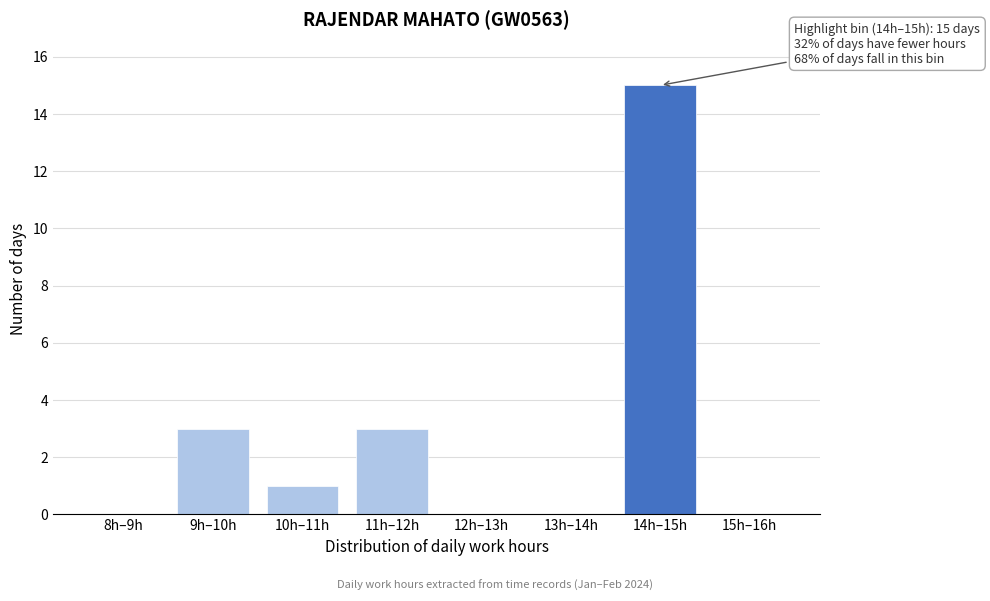

Reading right to left, what are all the values shown in this chart?

15h–16h=0	14h–15h=15	13h–14h=0	12h–13h=0	11h–12h=3	10h–11h=1	9h–10h=3	8h–9h=0